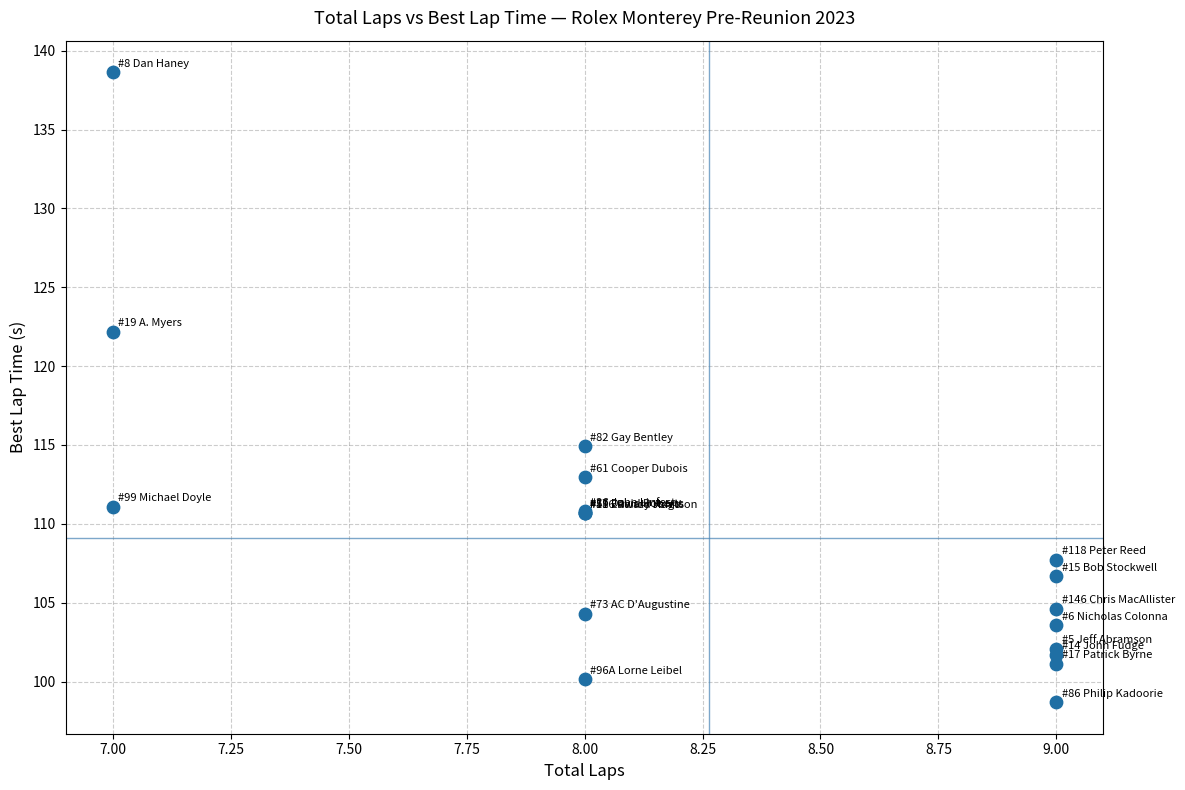

What Y value in the scatter plot is closest to 118?

114.9